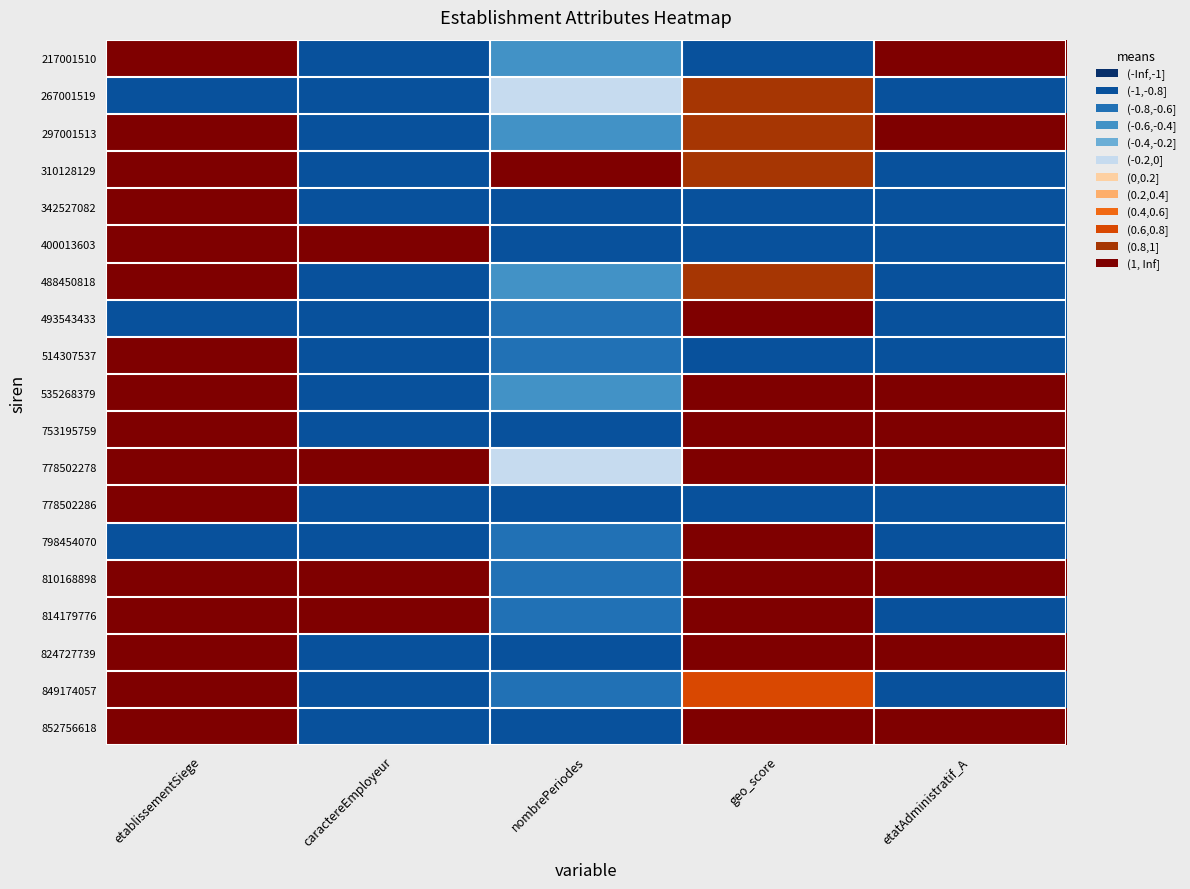

At which category is the sum across all series the highest?

etablissementSiege